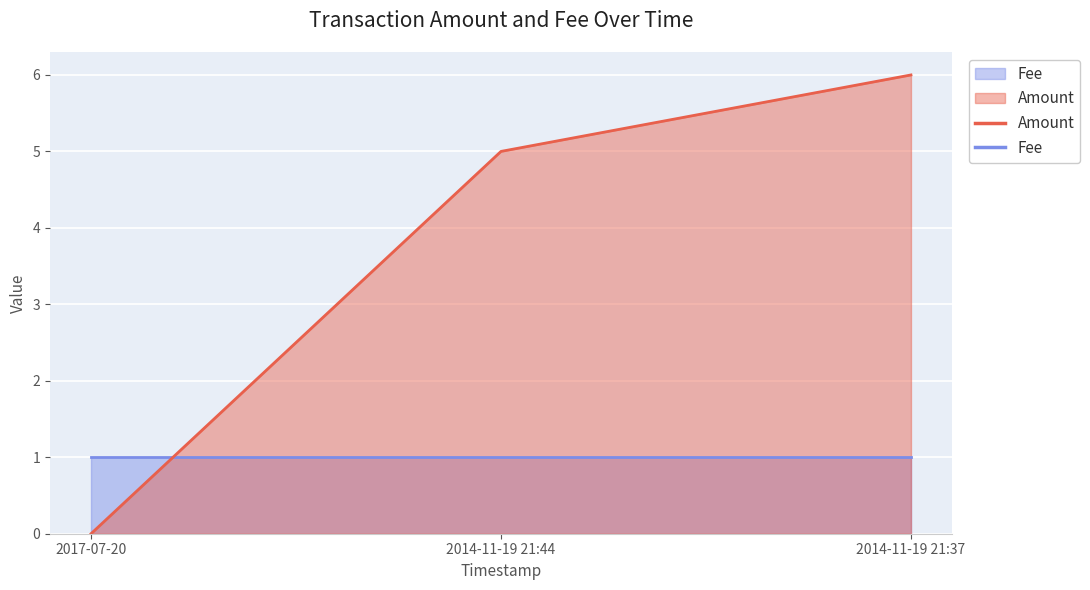

What is the average value?

4